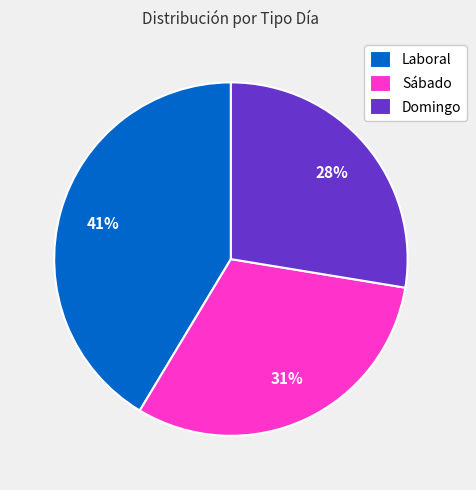

To the nearest percent, what percentage of the pie is Laboral?

41%